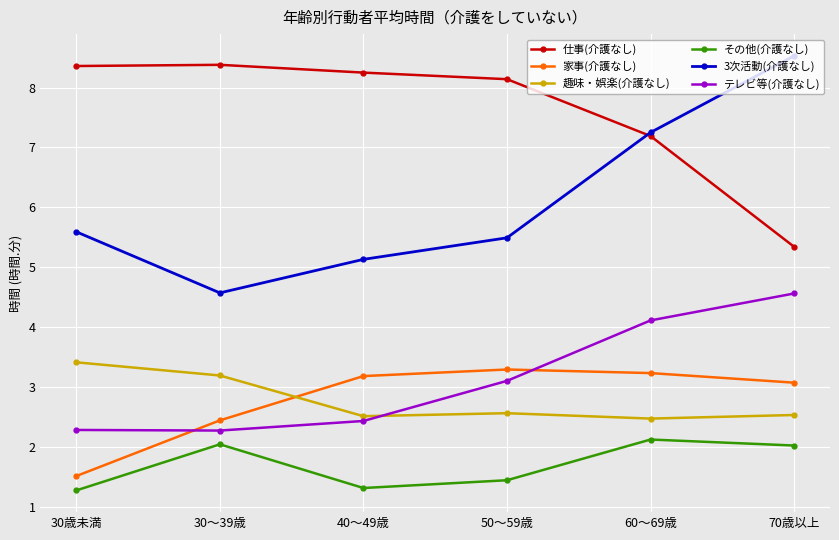

Which series has the widest spread of values?

3次活動(介護なし)